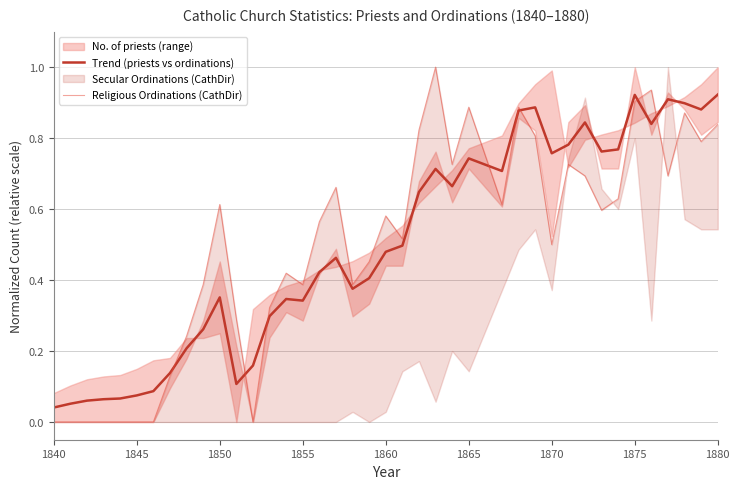

True or false: Trend (priests vs ordinations) has a value of 0.2 at 1865.

False